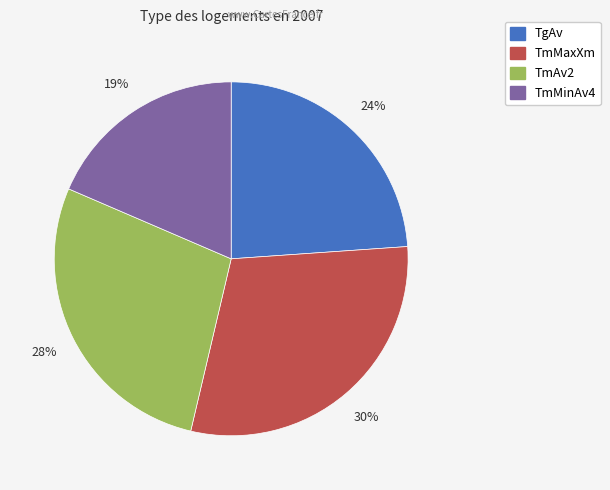

Between TmAv2 and TmMinAv4, which is larger?

TmAv2